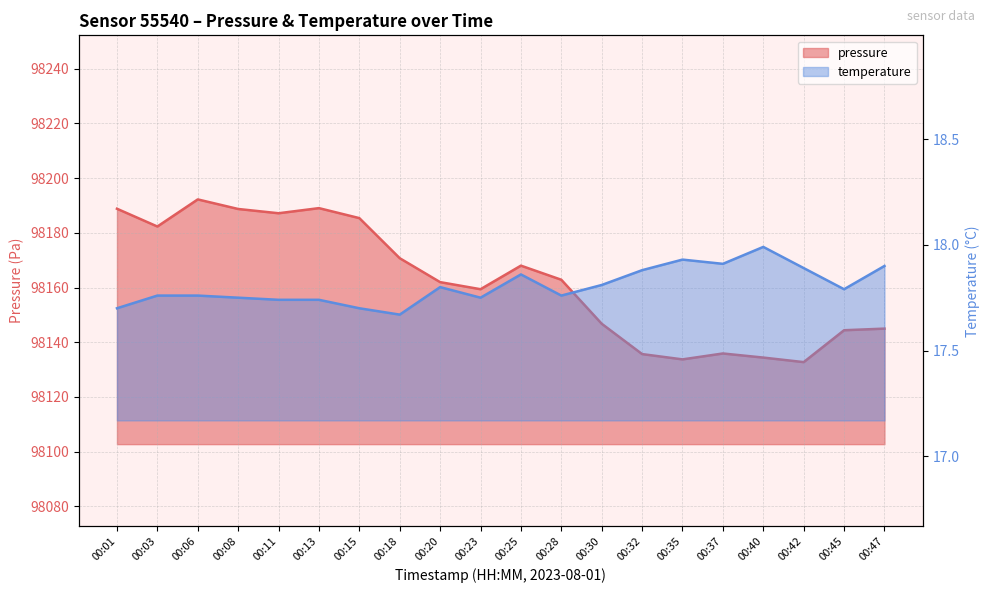

At 00:13, list the series in order from largest to smallest.

pressure, temperature